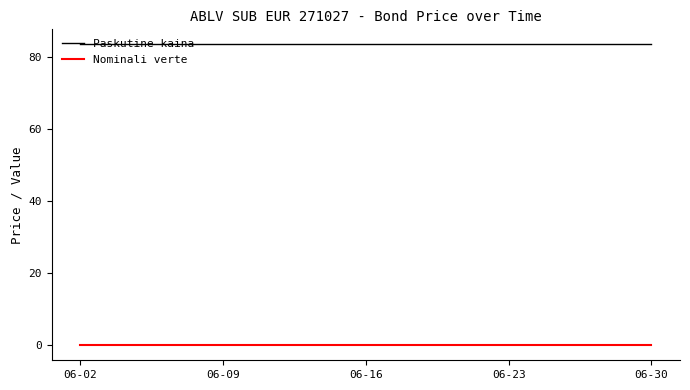

What is the greatest value displayed?

83.6